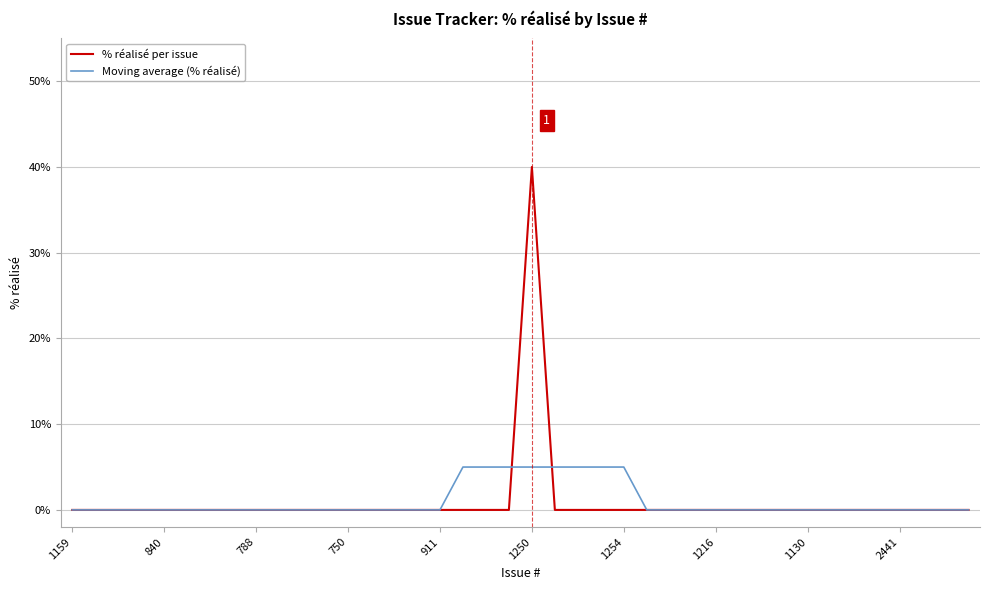

True or false: % réalisé per issue has more than 0 interior local peaks.

True